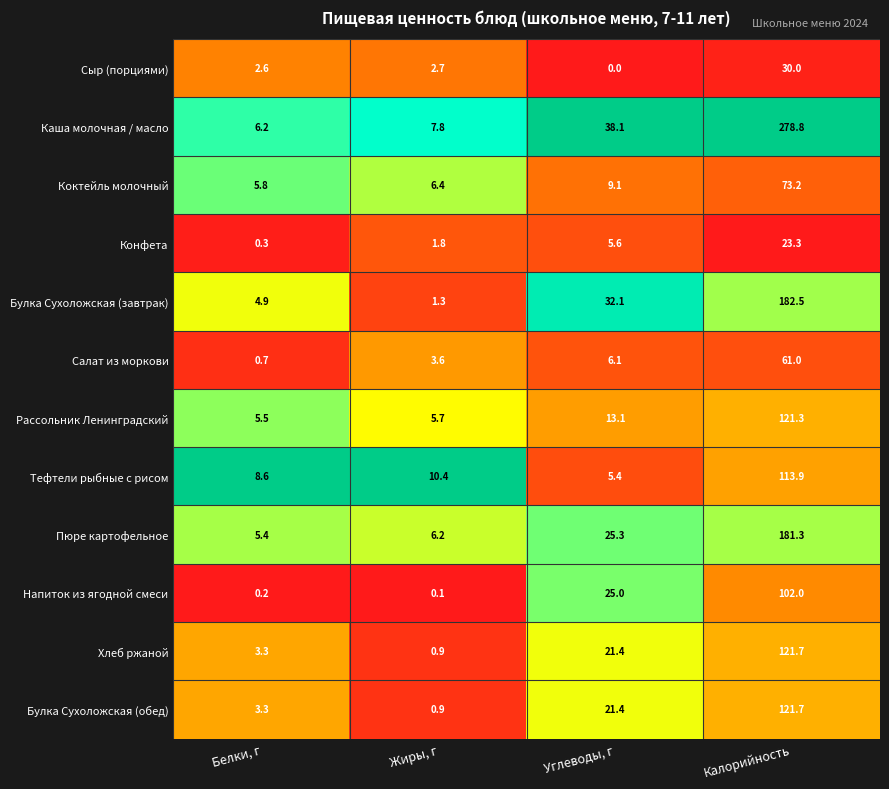

The Конфета series shows 0.3 at Белки, г. True or false?

True